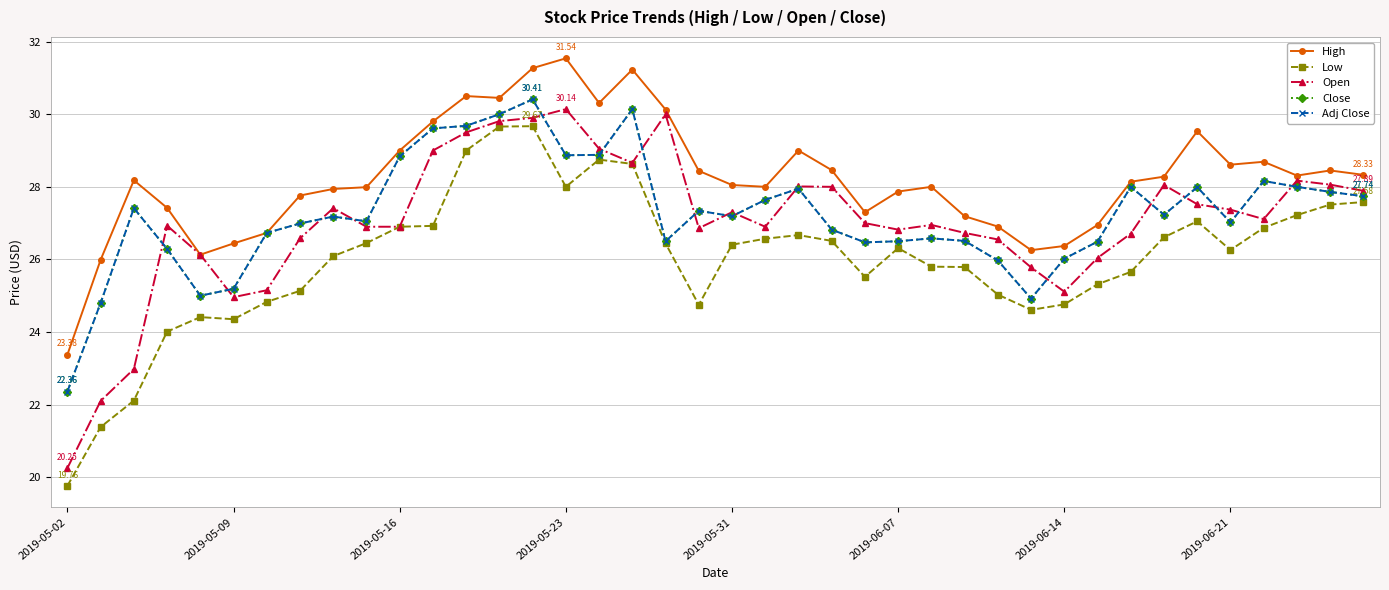

Is this an area chart (filled region under the line)?

No